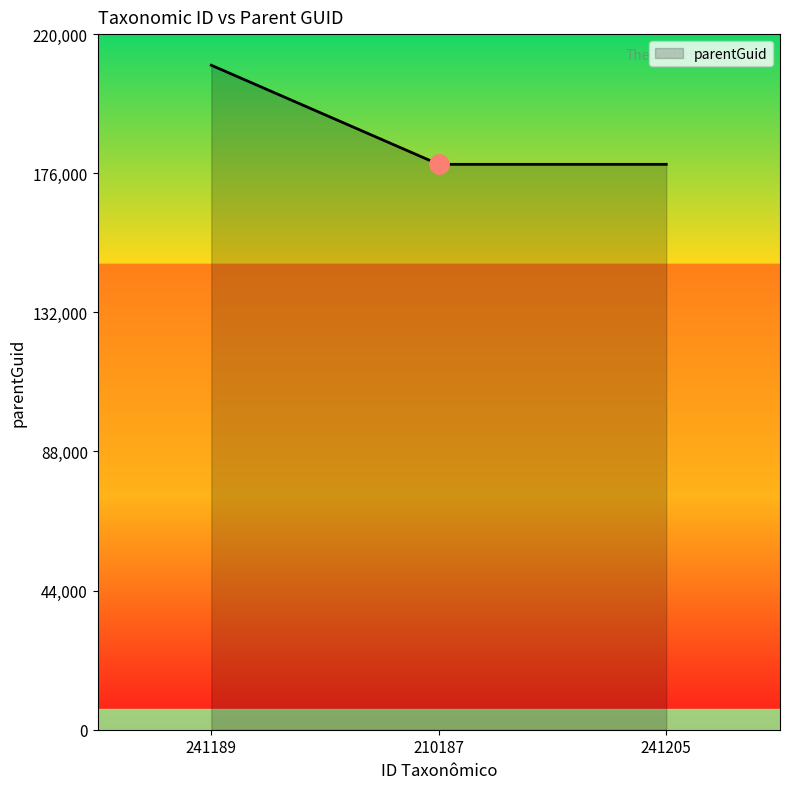

The chart shows a value of 210161 at 241189. True or false?

True